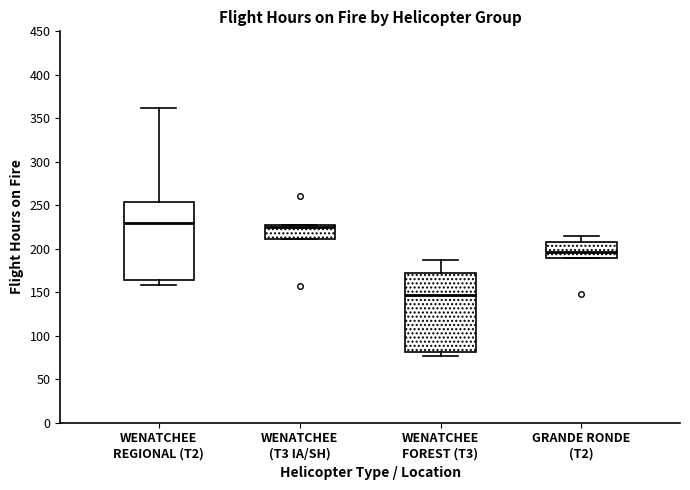

Reading left to right, read every box against the y-axis: the position of its median line, the range the box covers, and the ends of its whiskers. The values are not printed on the chart, so give them approximately, as read against the axis.

WENATCHEE REGIONAL (T2): median 230, box 165 to 255, whiskers 160 to 360
WENATCHEE (T3 IA/SH): median 225, box 210 to 230, whiskers 210 to 230
WENATCHEE FOREST (T3): median 145, box 80 to 170, whiskers 75 to 185
GRANDE RONDE (T2): median 195, box 190 to 210, whiskers 190 to 215